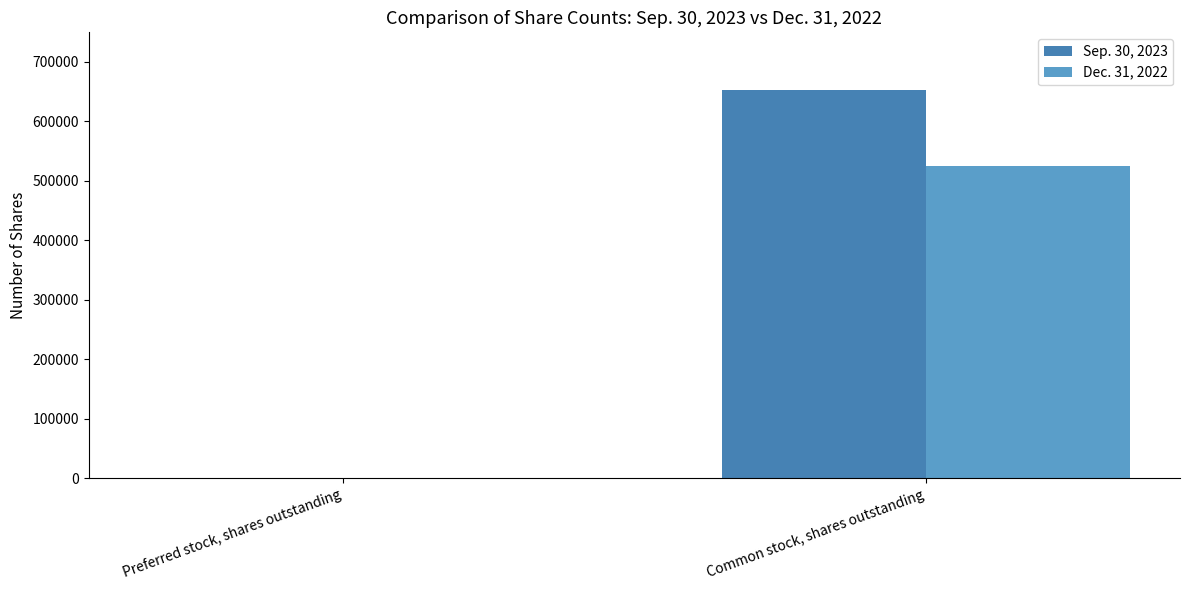

Between Preferred stock, shares outstanding and Common stock, shares outstanding, which series saw the biggest shift?

Sep. 30, 2023